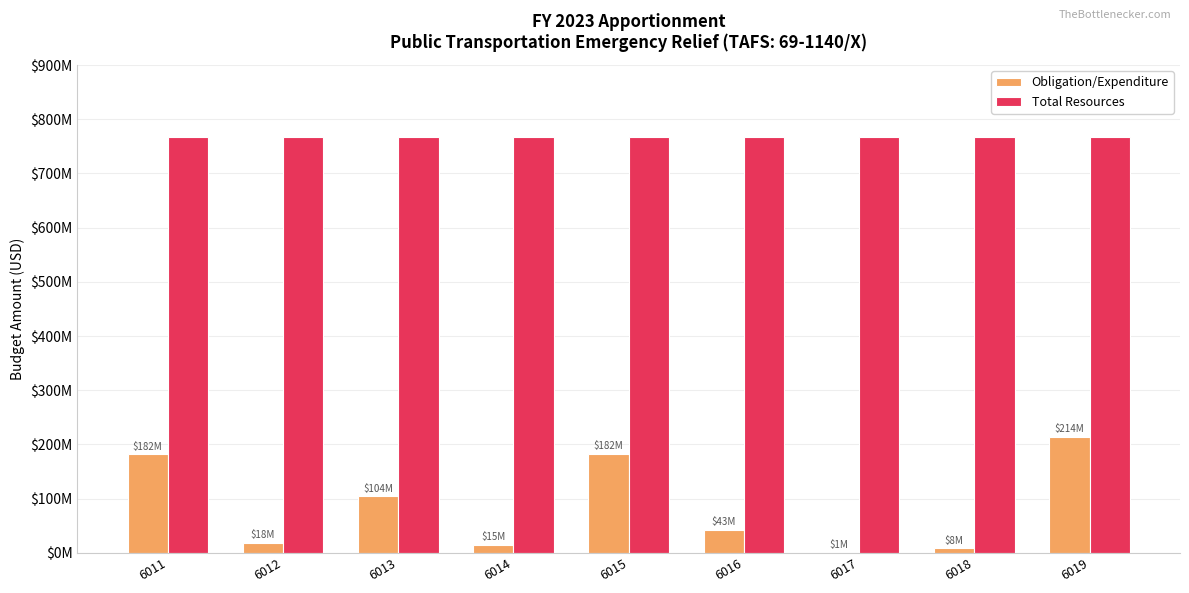

Are the bars horizontal?

No